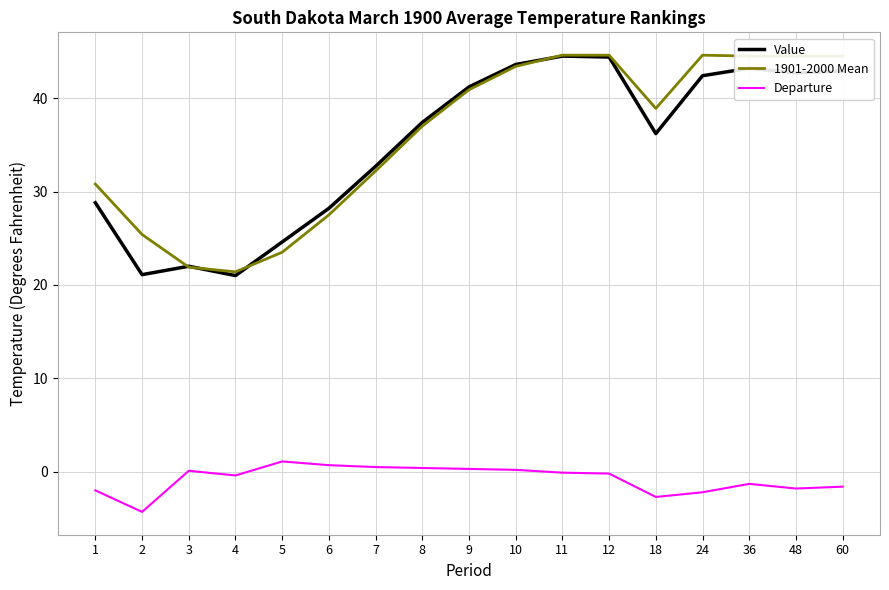

True or false: 1901-2000 Mean and Departure cross at least once.

False